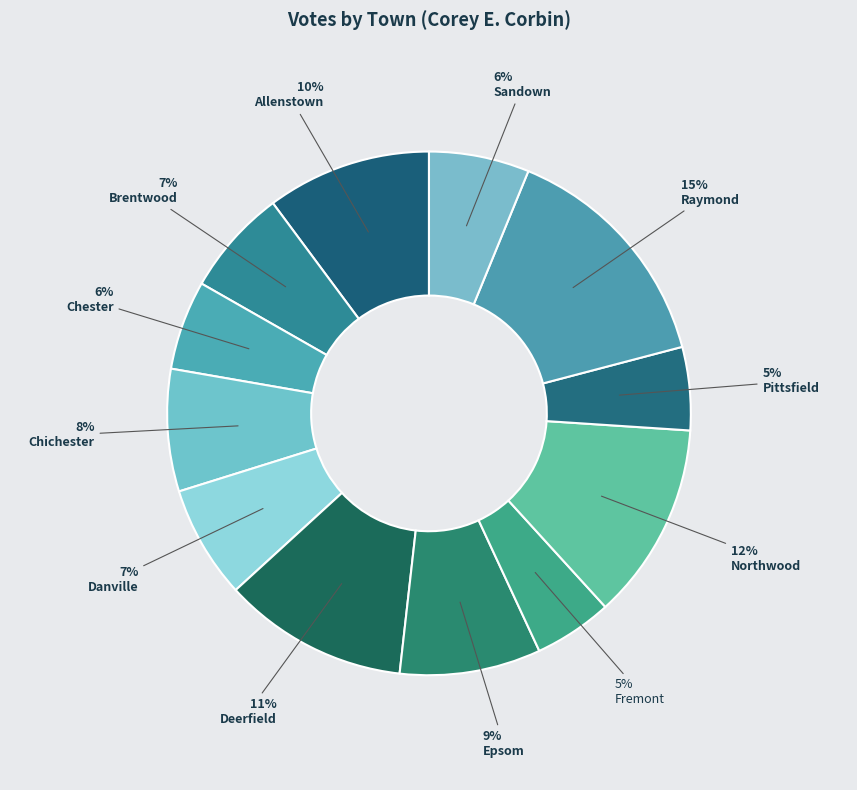

To the nearest percent, what percentage of the pie is Danville?

7%